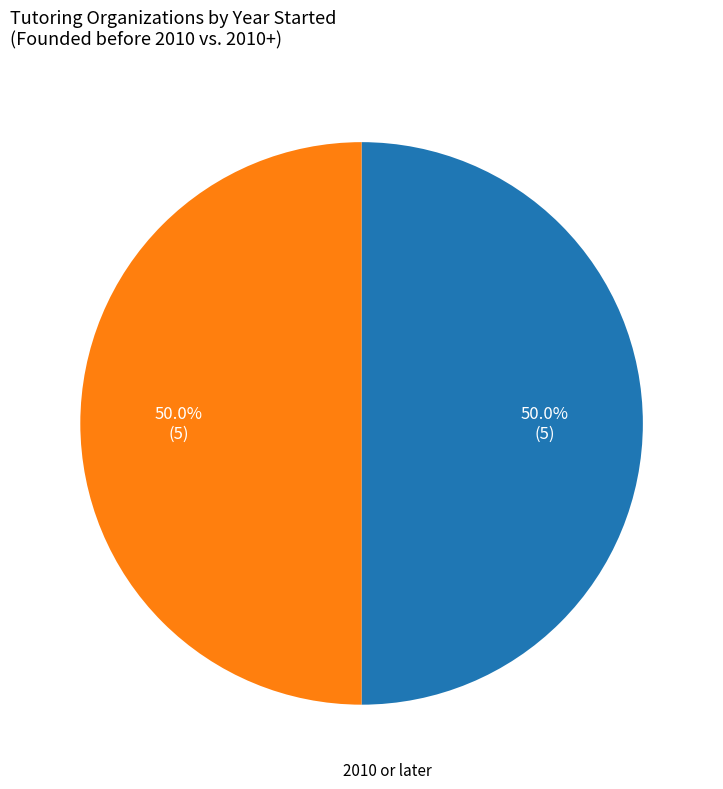

How many segments does this pie chart have?

2